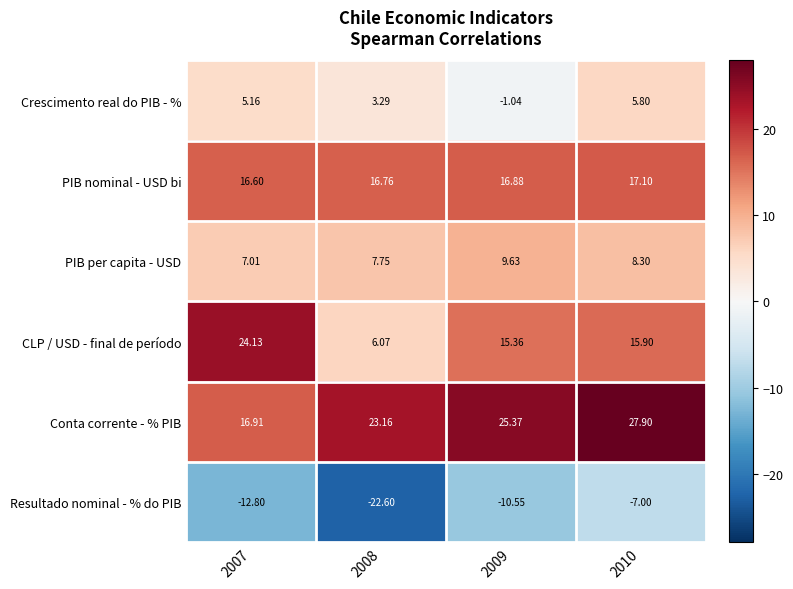

At 2009, list the series in order from smallest to largest.

Resultado nominal - % do PIB, Crescimento real do PIB - %, PIB per capita - USD, CLP / USD - final de período, PIB nominal - USD bi, Conta corrente - % PIB